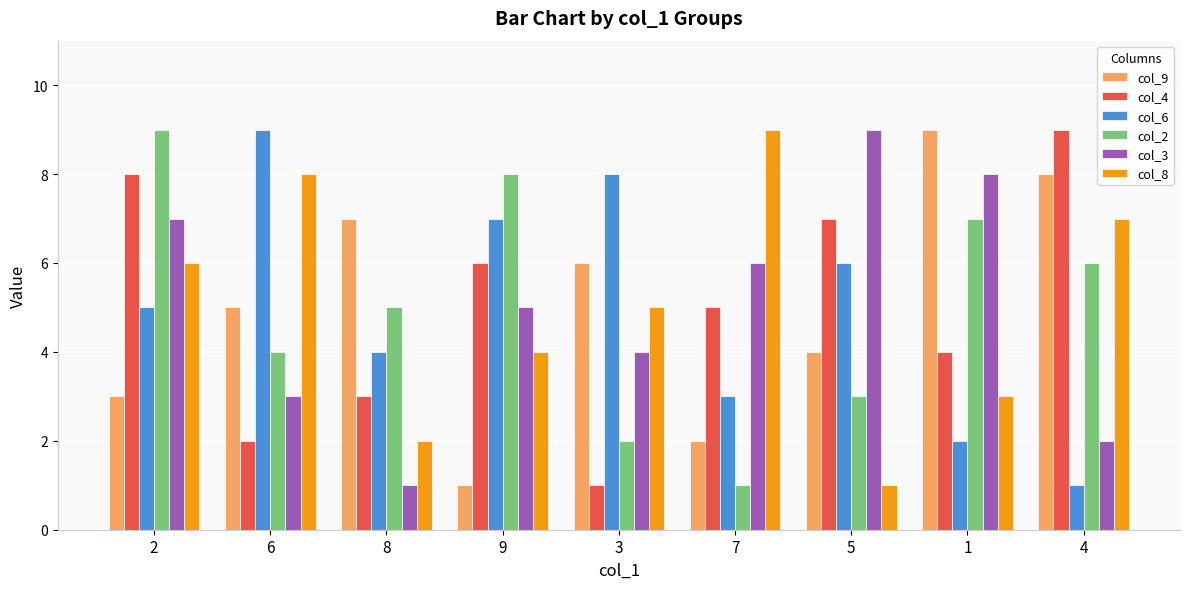

True or false: col_4 has a value of 9 at 5.

False